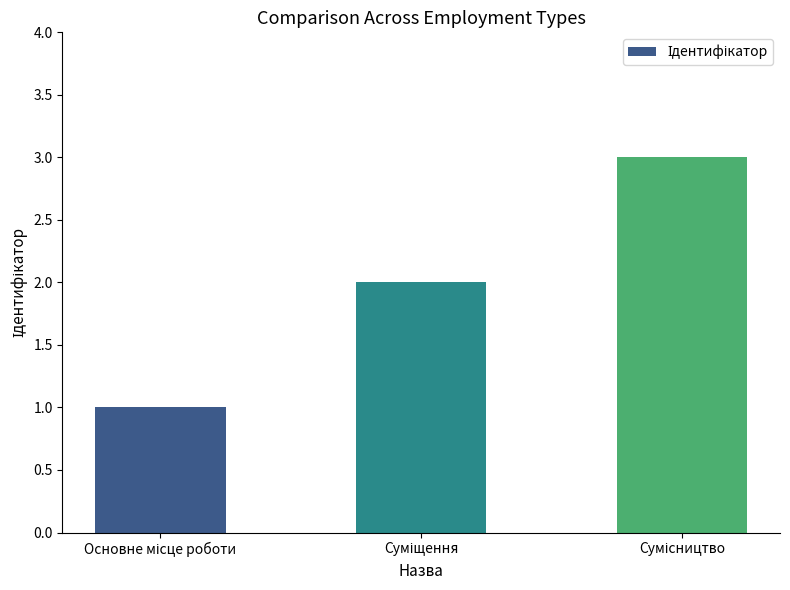

Are the bars grouped side by side (vs. stacked)?

No